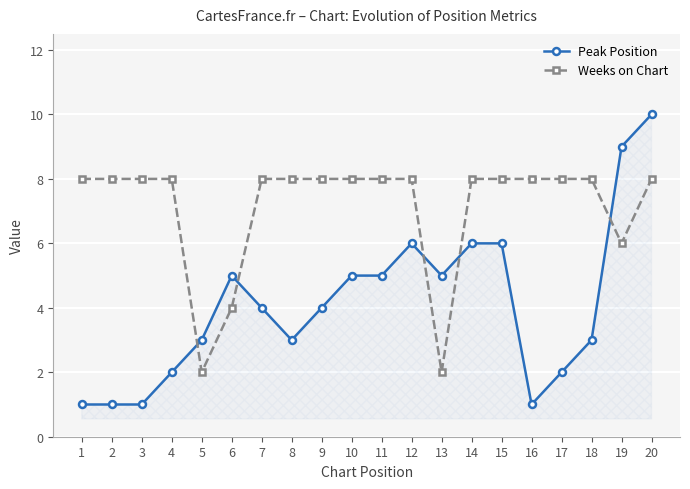

What is the value of the Weeks on Chart point at the 14th from the left?

8